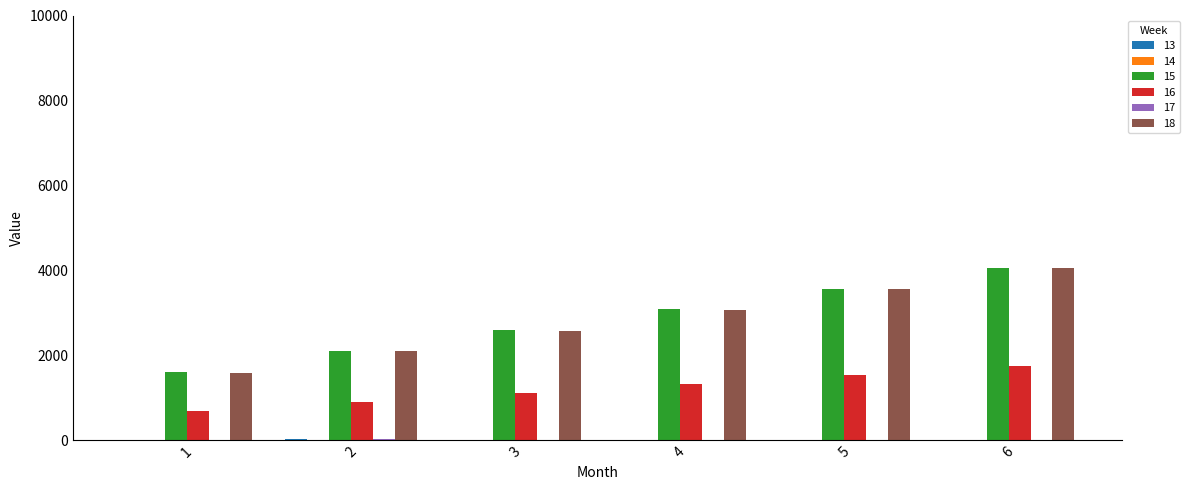

The value of 15 at 2 is 2100. True or false?

True